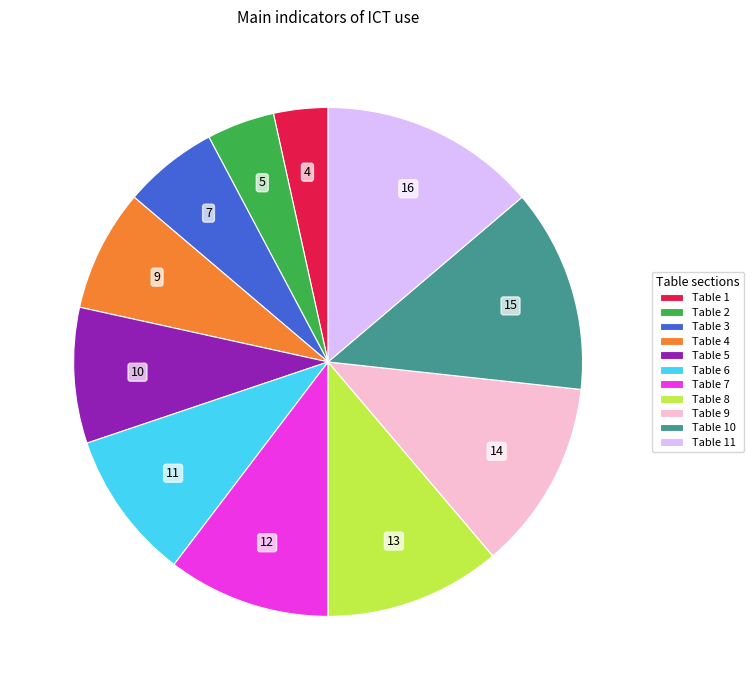

Is the sum of Table 7 and Table 6 greater than half?

No